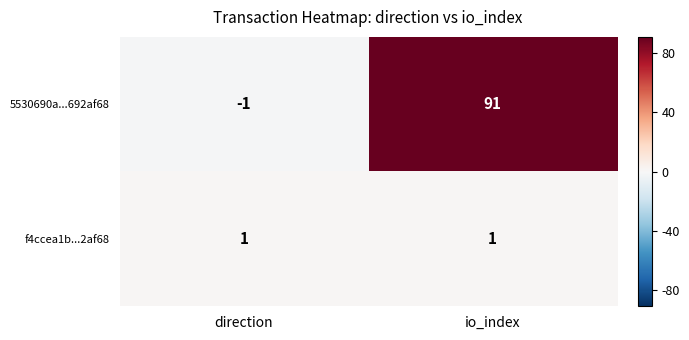

Which category has the highest value across all series?

io_index